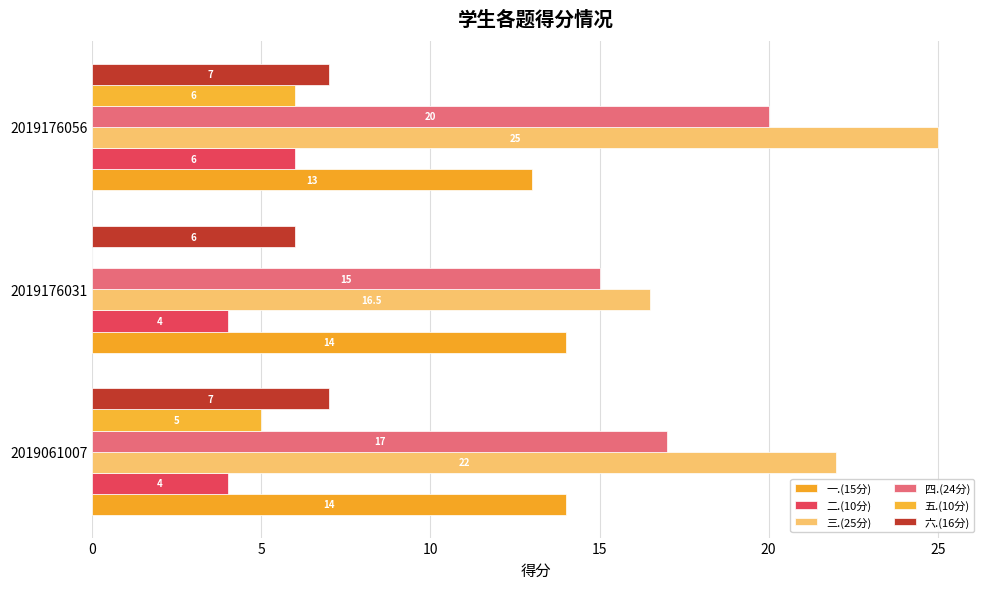

List the series in order of their peak value, lowest first.

二.(10分), 五.(10分), 六.(16分), 一.(15分), 四.(24分), 三.(25分)